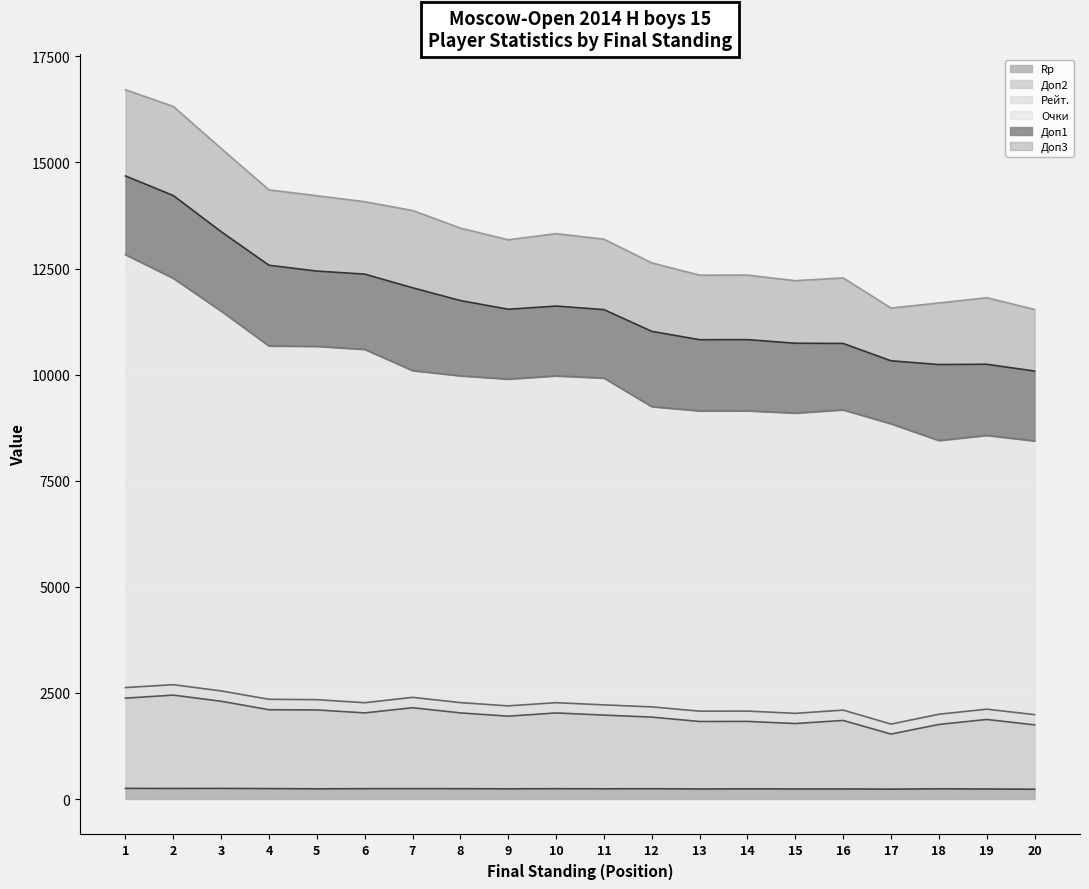

Is it true that Rp equals 319.3 at 17?

False